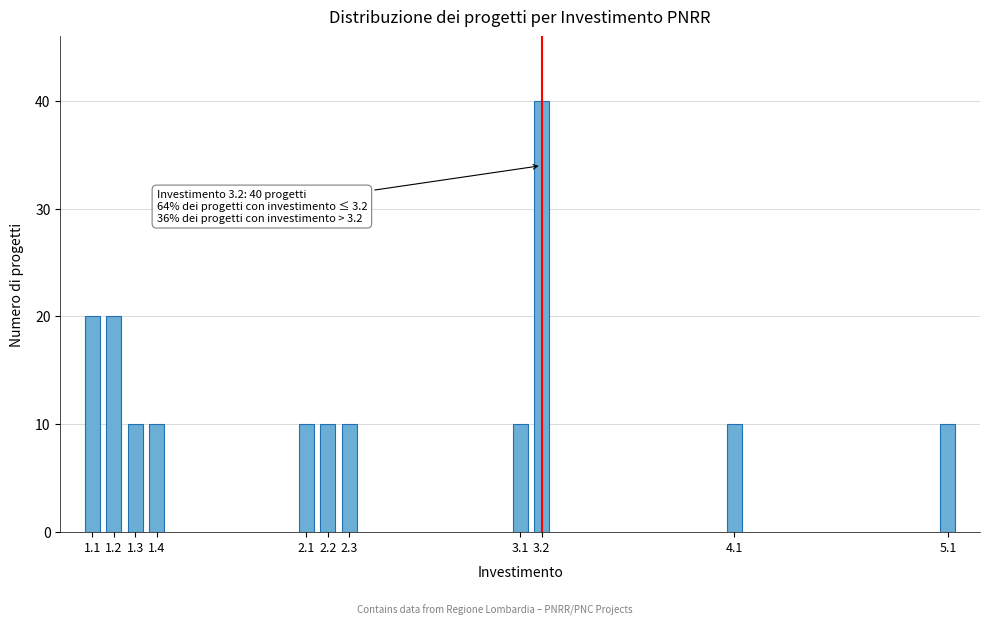

Reading left to right, list all the values displayed in this chart.

20	20	10	10	10	10	10	10	40	10	10